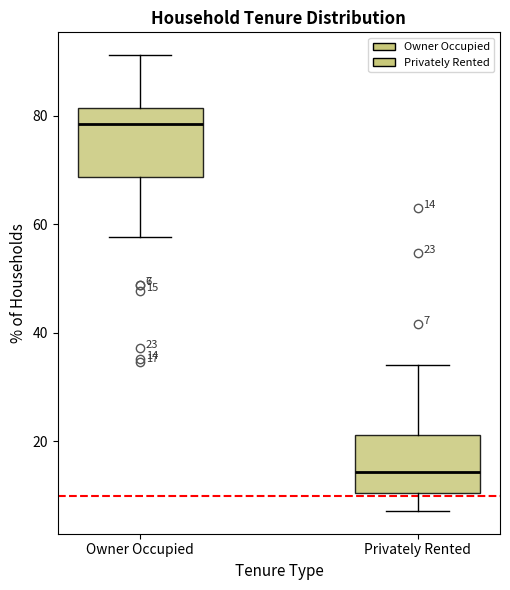

Which box is the tallest, from its lower edge to its upper edge?

Owner Occupied